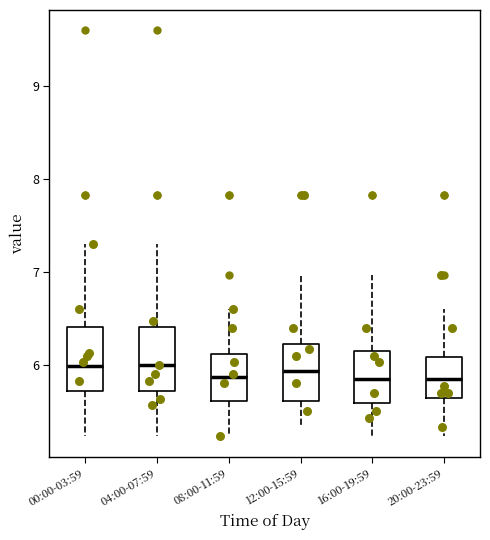

Reading left to right, transcribe this box plot: for each box, give where its median line is, the range the box spans, and where its two whiskers end, as read against the y-axis. The values are not printed on the chart, so give them approximately, as read against the axis.

00:00-03:59: median 6.0, box 5.7 to 6.4, whiskers 5.2 to 7.3
04:00-07:59: median 6.0, box 5.7 to 6.4, whiskers 5.2 to 7.3
08:00-11:59: median 5.9, box 5.6 to 6.1, whiskers 5.2 to 6.6
12:00-15:59: median 5.9, box 5.6 to 6.2, whiskers 5.3 to 7.0
16:00-19:59: median 5.9, box 5.6 to 6.2, whiskers 5.2 to 7.0
20:00-23:59: median 5.9, box 5.6 to 6.1, whiskers 5.2 to 6.6